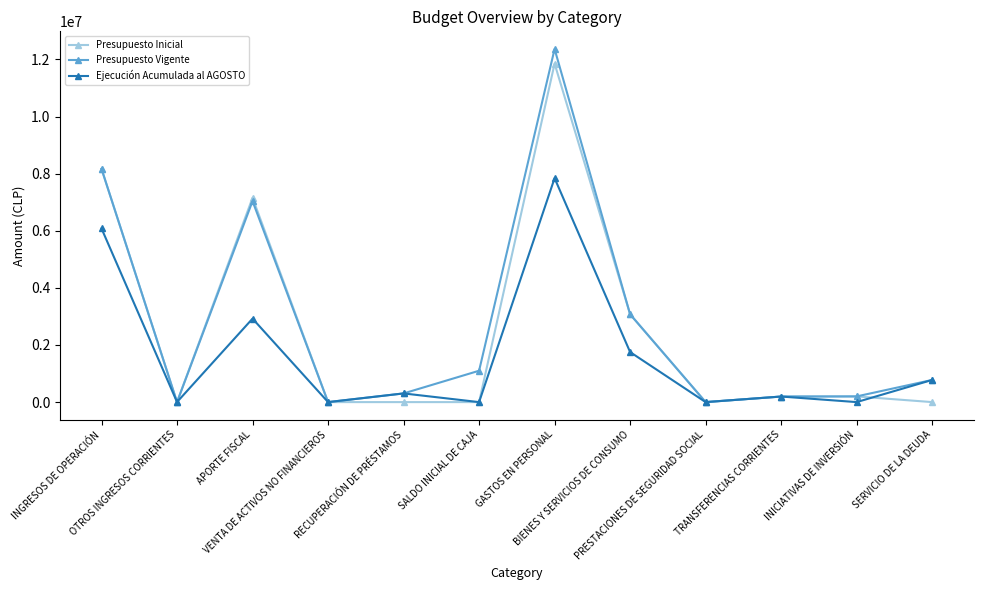

What is the difference between the maximum and minimum values in the Presupuesto Inicial series?

11854598